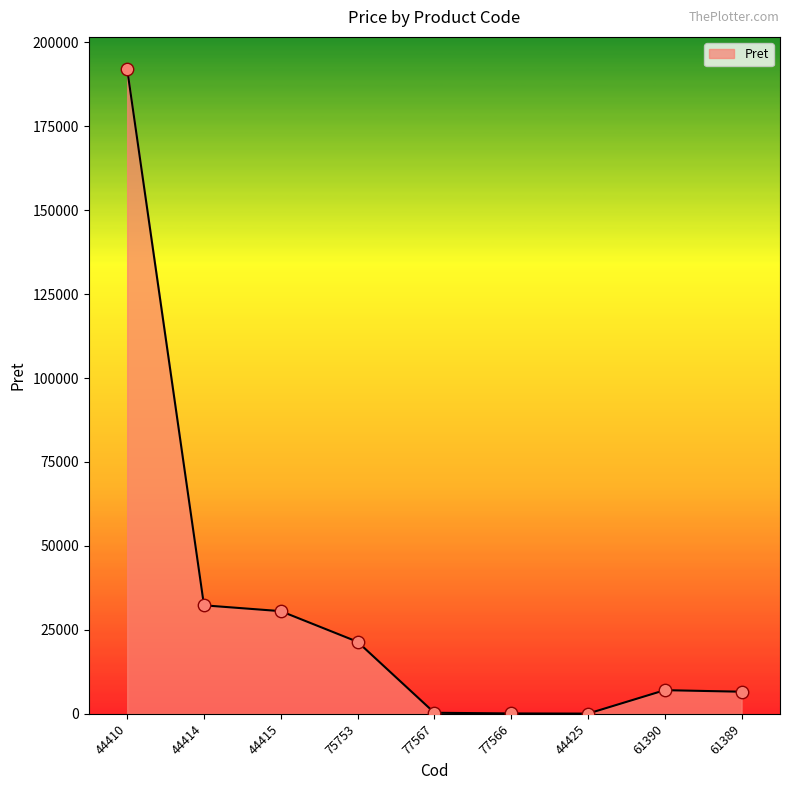

What is the ratio of the value at 44425 to the value at 77567?

0.2